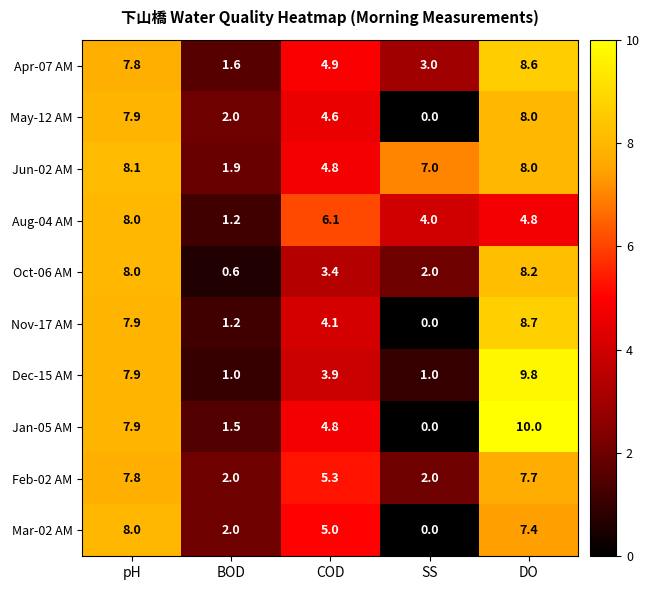

Which label corresponds to the smallest value in the chart?

SS